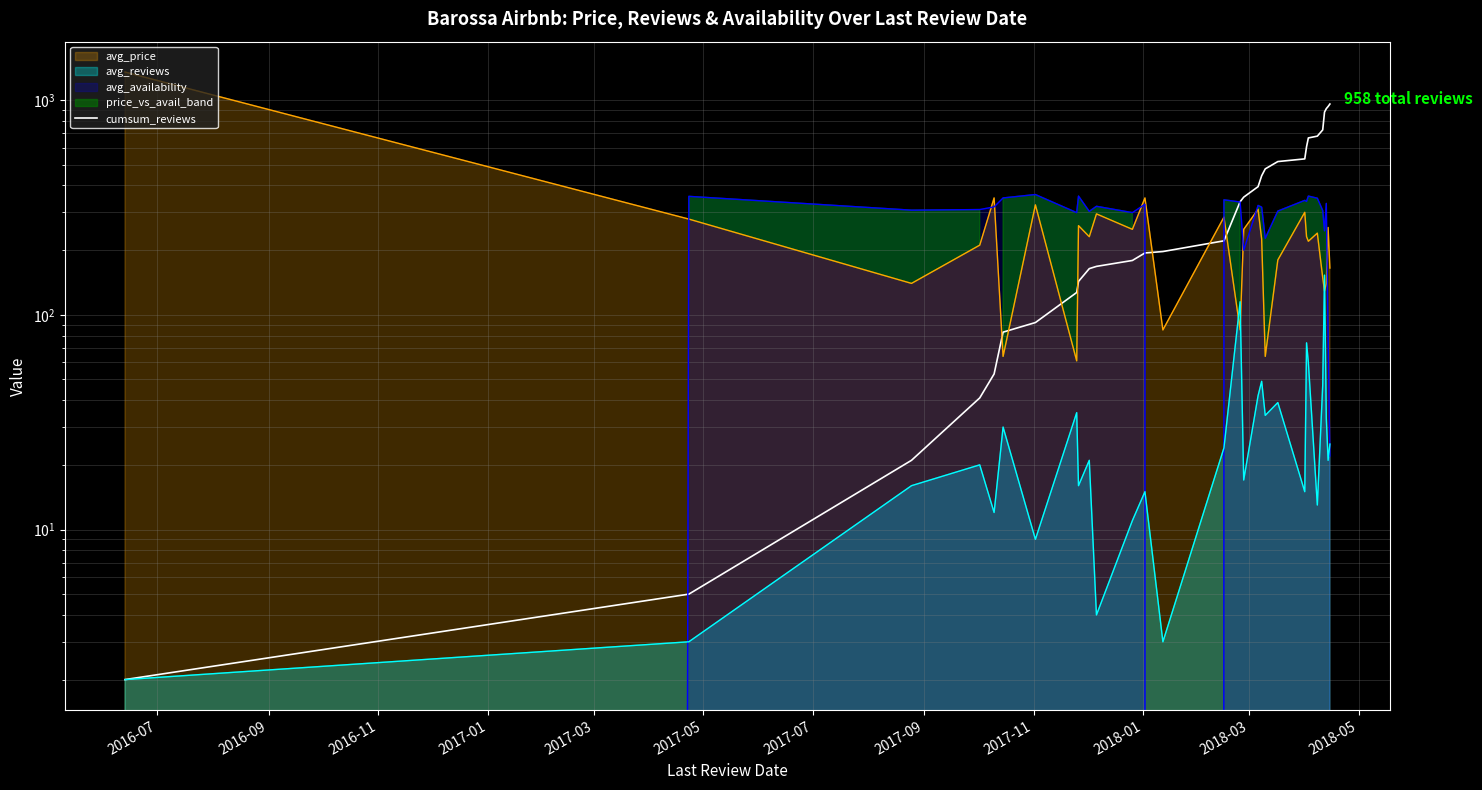

What is the minimum value shown in the chart?

2